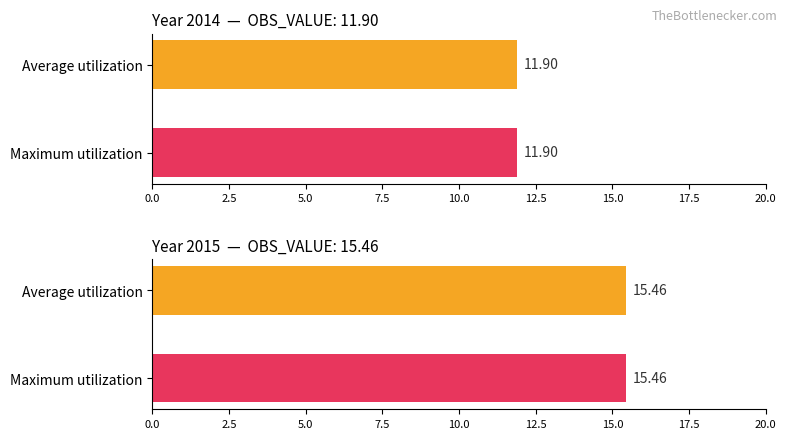

True or false: the data shows 7.9 at 2014.

False